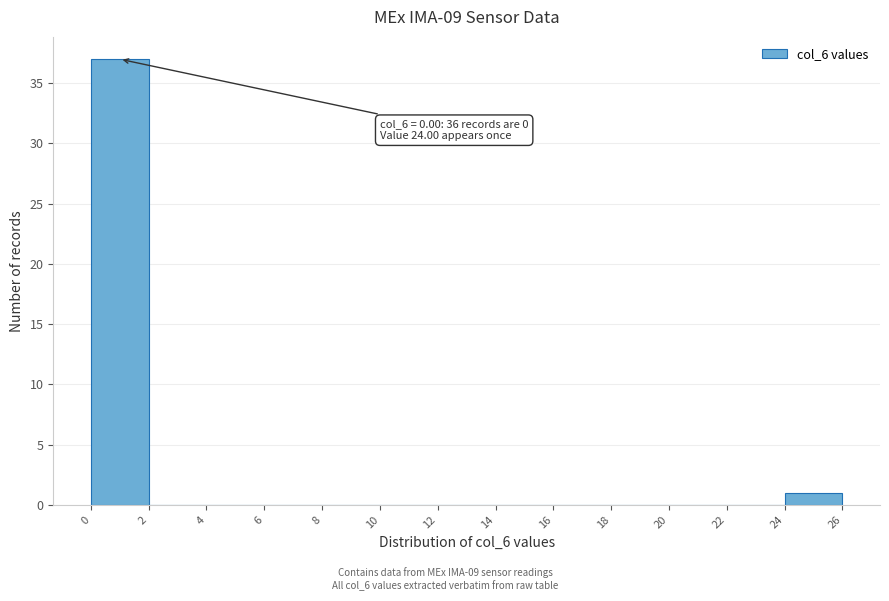

Over which range of the x-axis is the bar tallest?

0 to 2